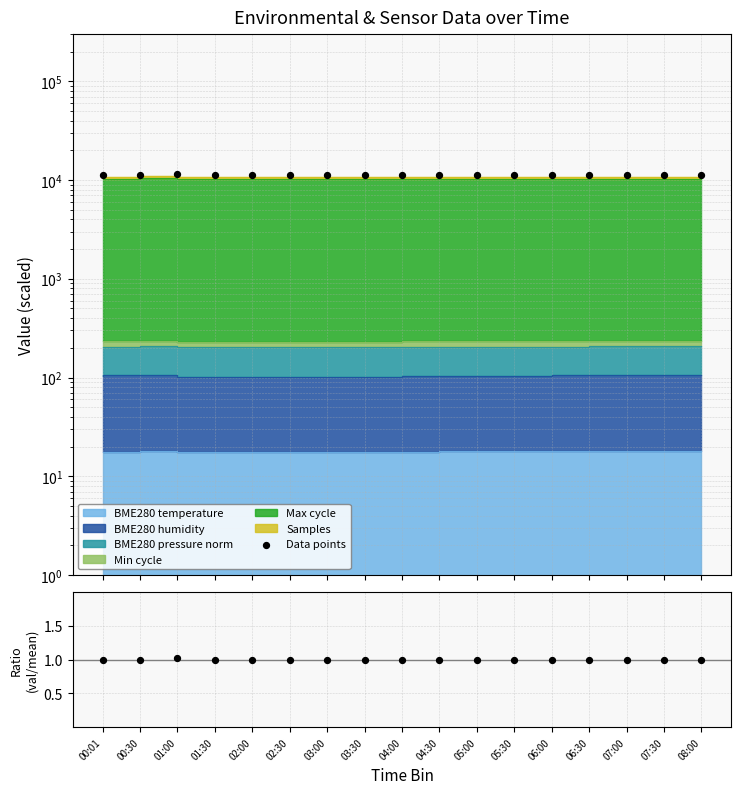

What is the ratio of the value at 07:30 to the value at 00:30?

1.0